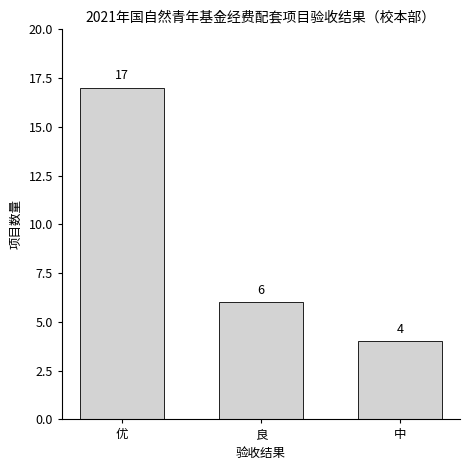

Reading left to right, what are all the values shown in this chart?

优=17	良=6	中=4